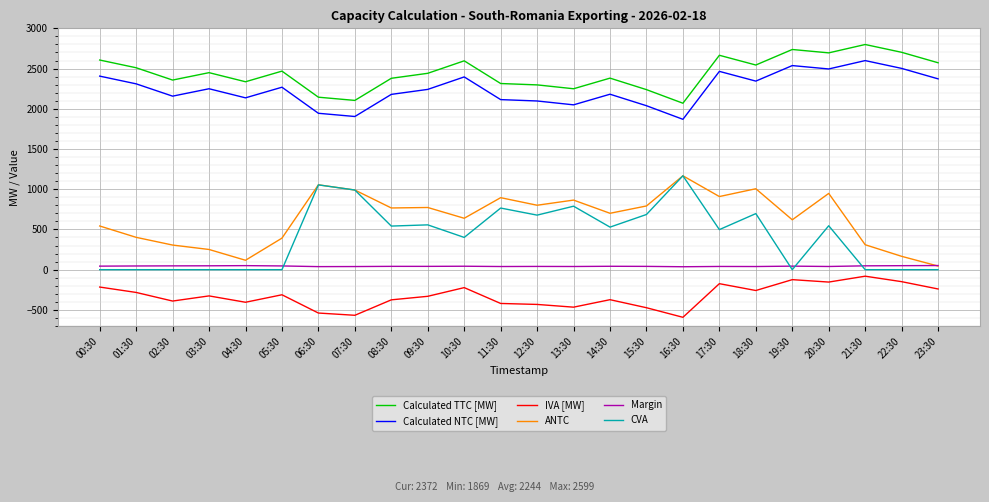

Count the number of categories in the chart.

24